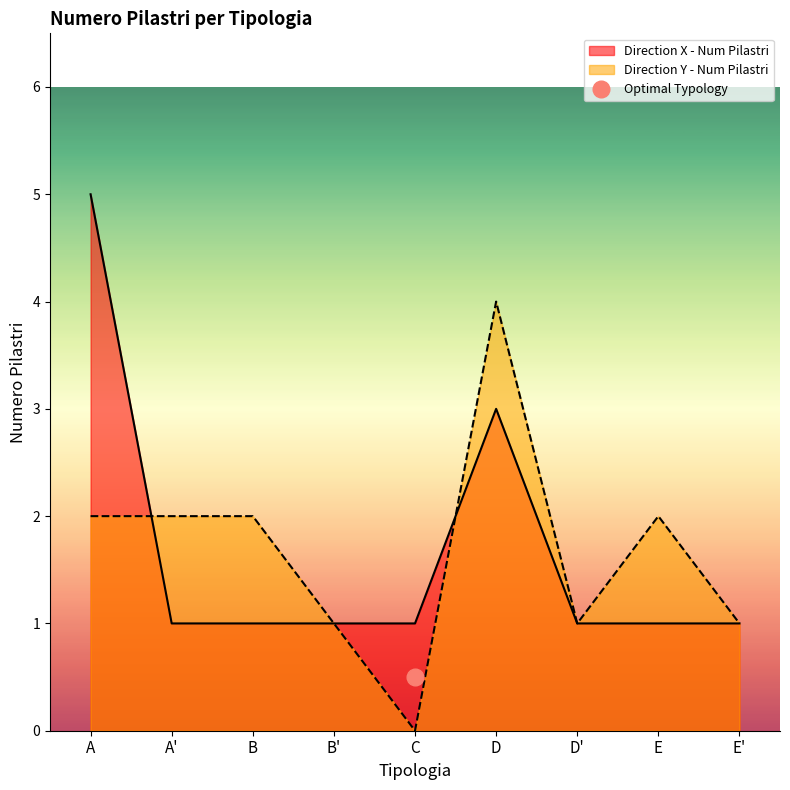

True or false: Direction Y - Num Pilastri and Direction X - Num Pilastri cross at least once.

True